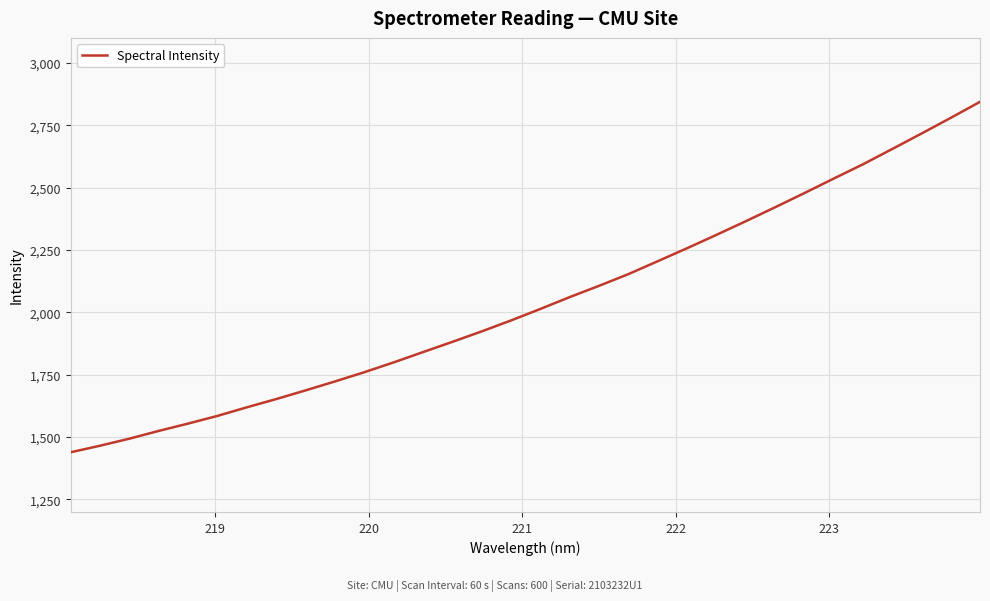

What is the minimum value shown in the chart?

1439.3